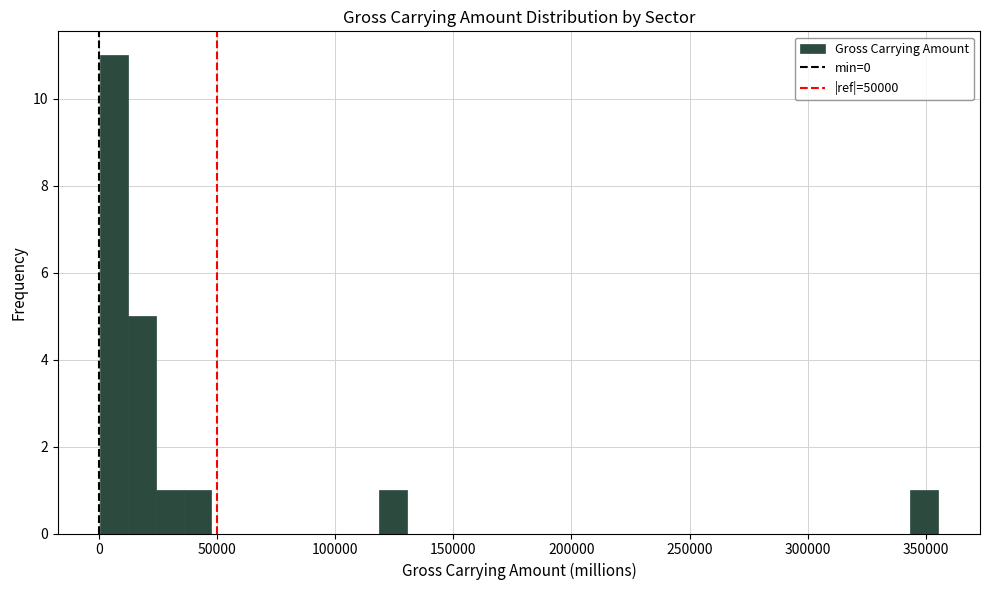

Around what value on the x-axis is the tallest bar? Give the approximate position of its centre, as read against the axis.

5000